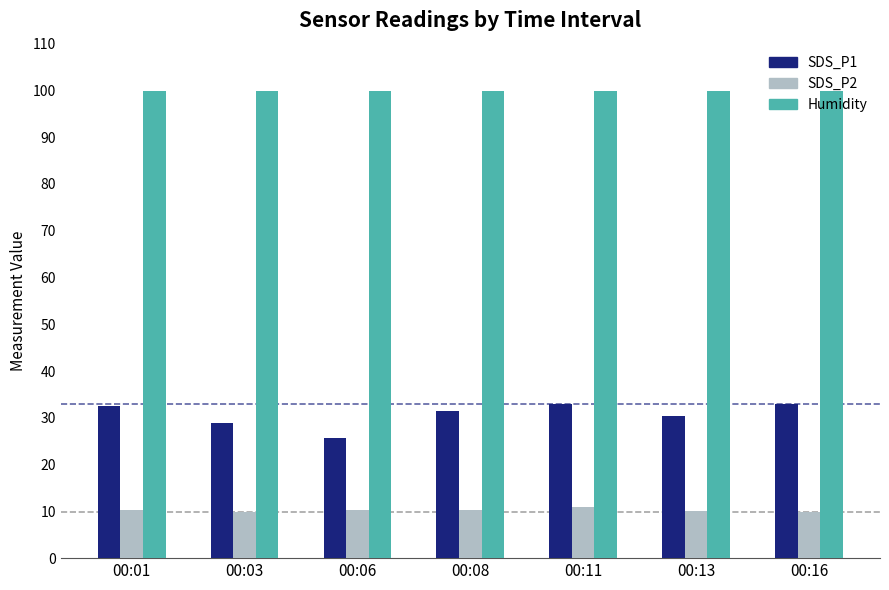

What is the sum of the SDS_P1 values at 00:03 and 00:13?

59.3